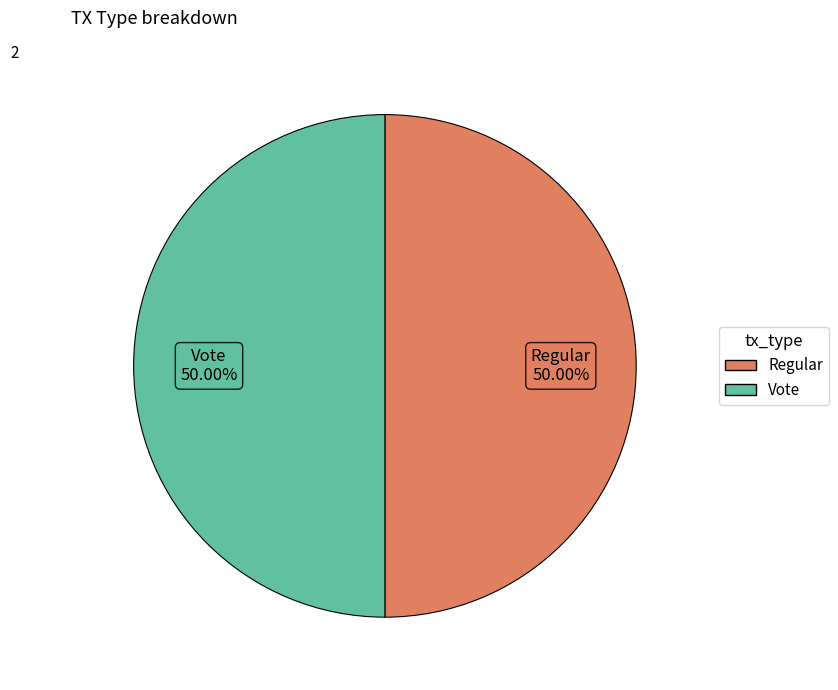

How many segments does this pie chart have?

2